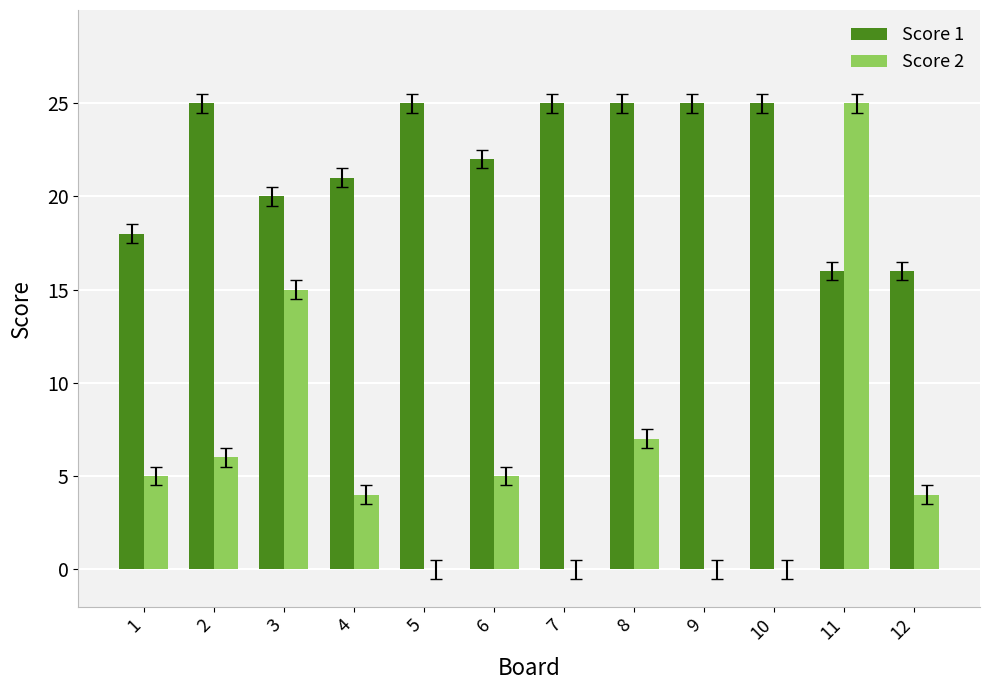

What is the sum of all Score 2 values?

71